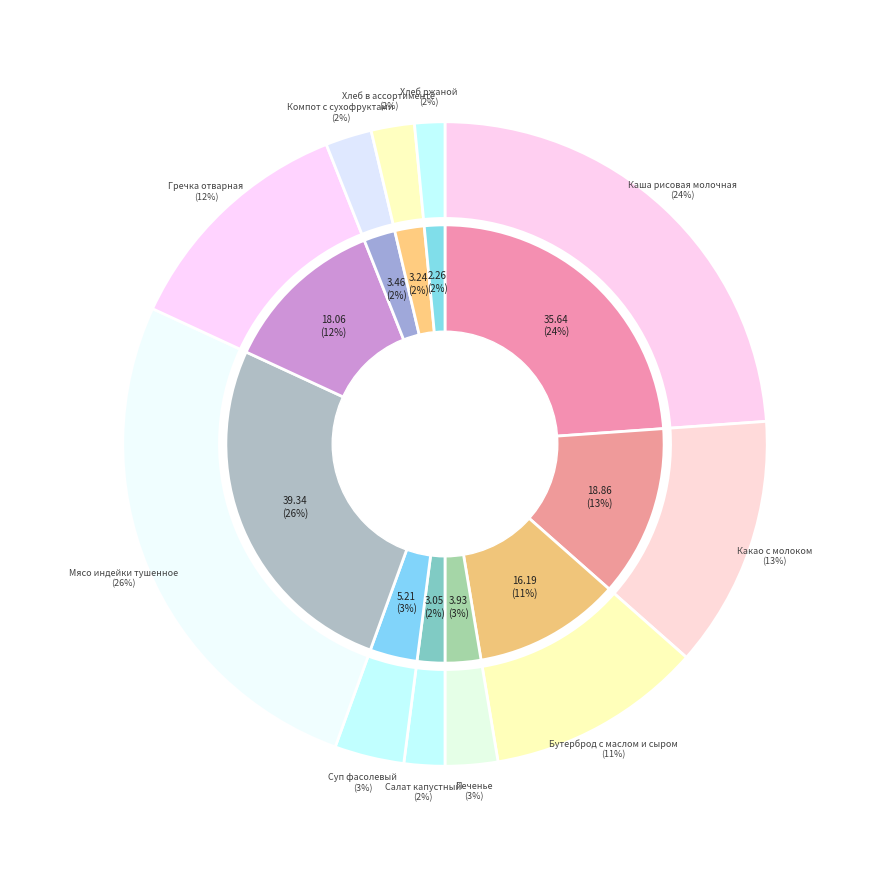

What percentage is the Компот с сухофруктами slice, to the nearest percent?

2%